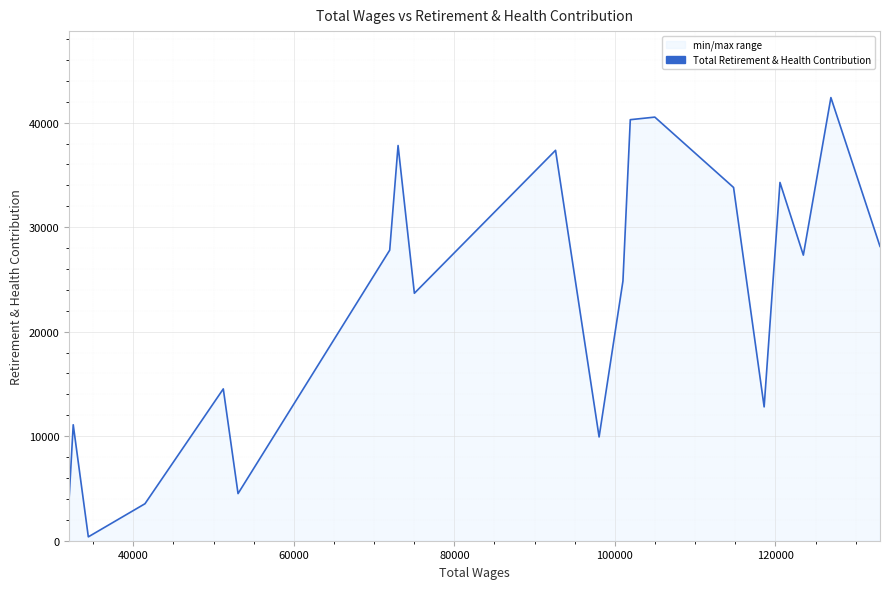

What is the difference between the maximum and minimum values?

42024